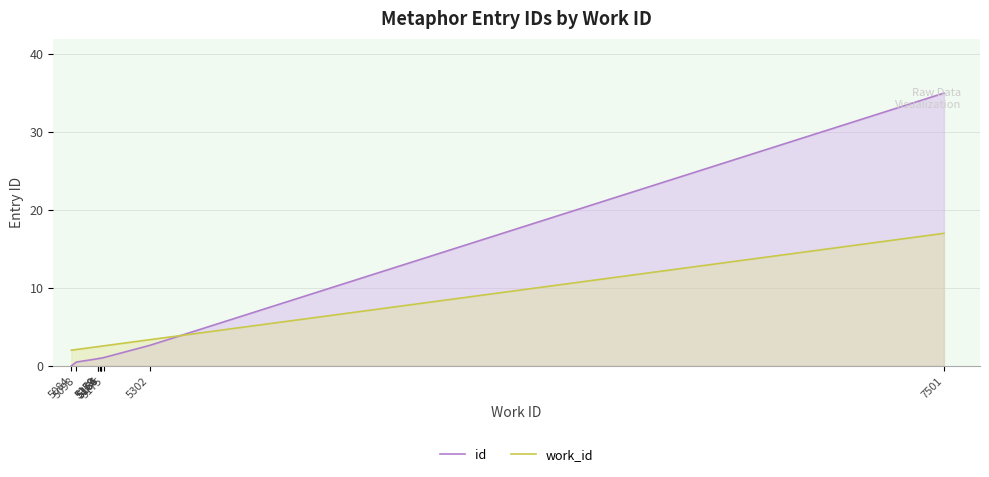

Does the chart have visible grid lines?

Yes